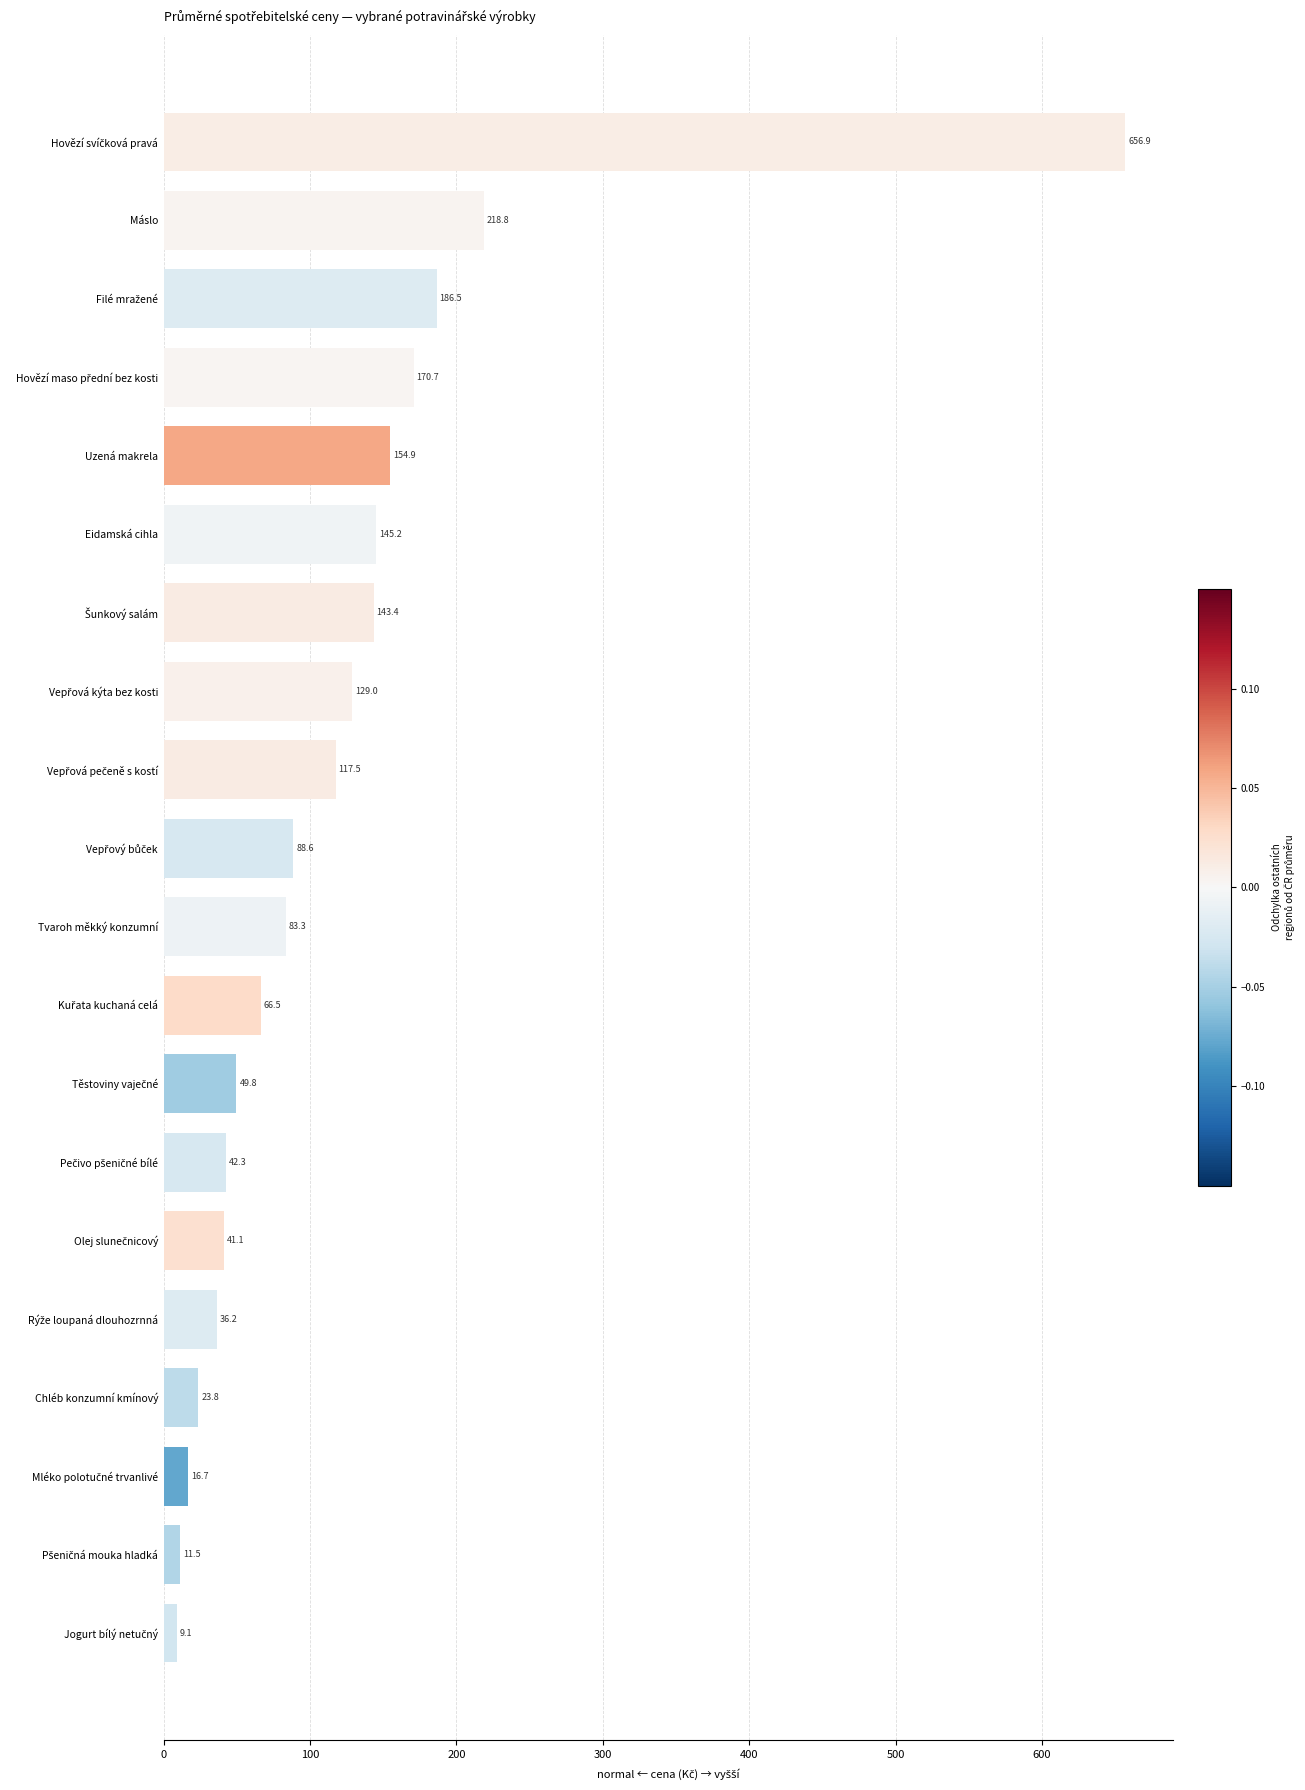

How many data points are less than 88?

10